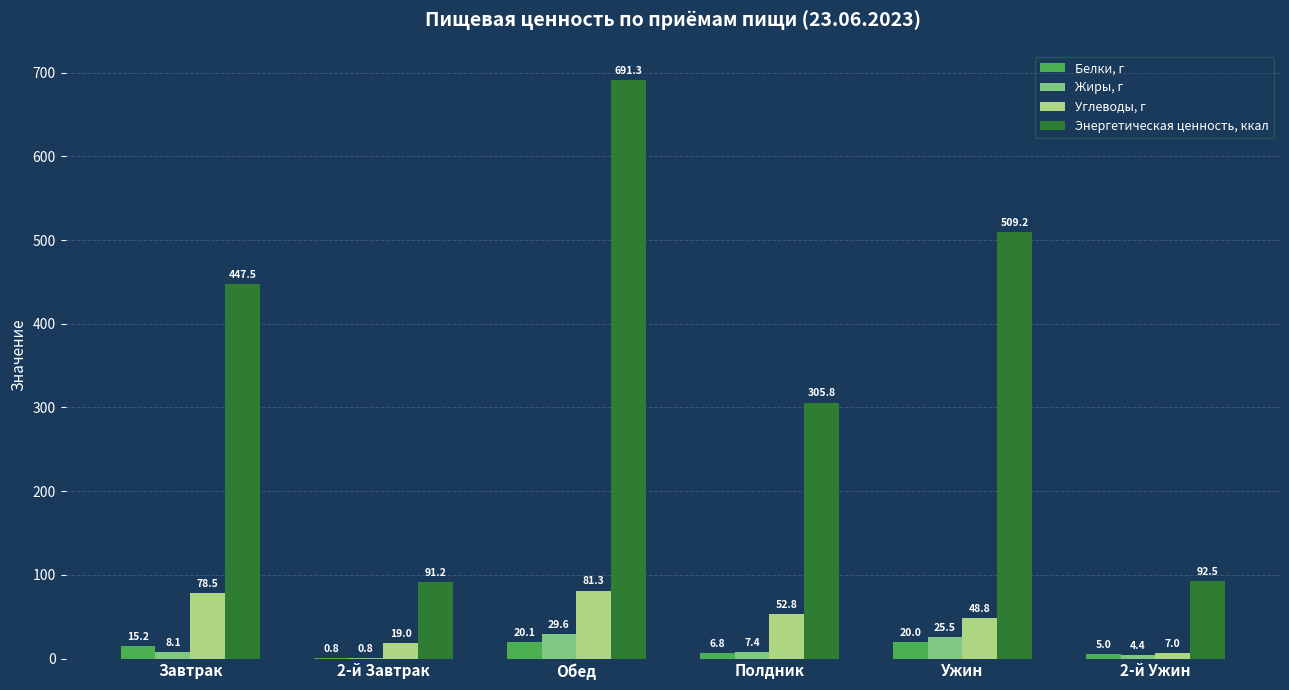

What value does the Углеводы, г series have at 2-й Завтрак?

19.0